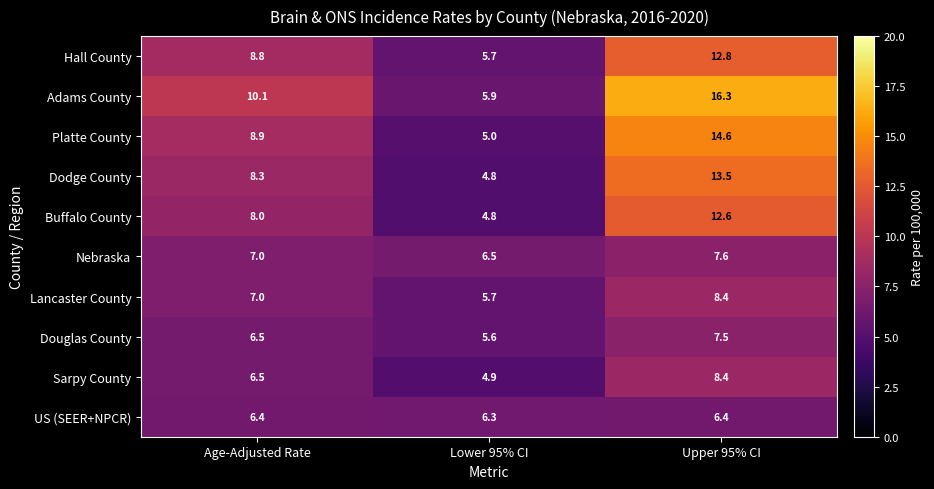

Reading right to left, list all the values displayed in this chart.

Hall County: 12.8	5.7	8.8
Adams County: 16.3	5.9	10.1
Platte County: 14.6	5.0	8.9
Dodge County: 13.5	4.8	8.3
Buffalo County: 12.6	4.8	8.0
Nebraska: 7.6	6.5	7.0
Lancaster County: 8.4	5.7	7.0
Douglas County: 7.5	5.6	6.5
Sarpy County: 8.4	4.9	6.5
US (SEER+NPCR): 6.4	6.3	6.4